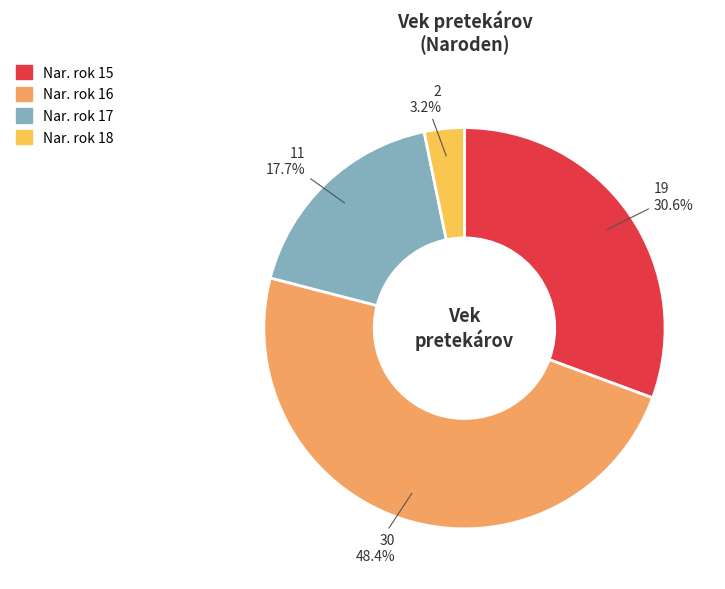

Is there a majority slice in this chart?

No